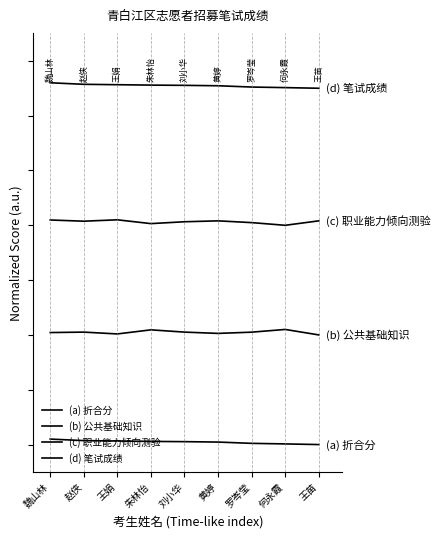

True or false: (a) 折合分 and (b) 公共基础知识 cross at least once.

False